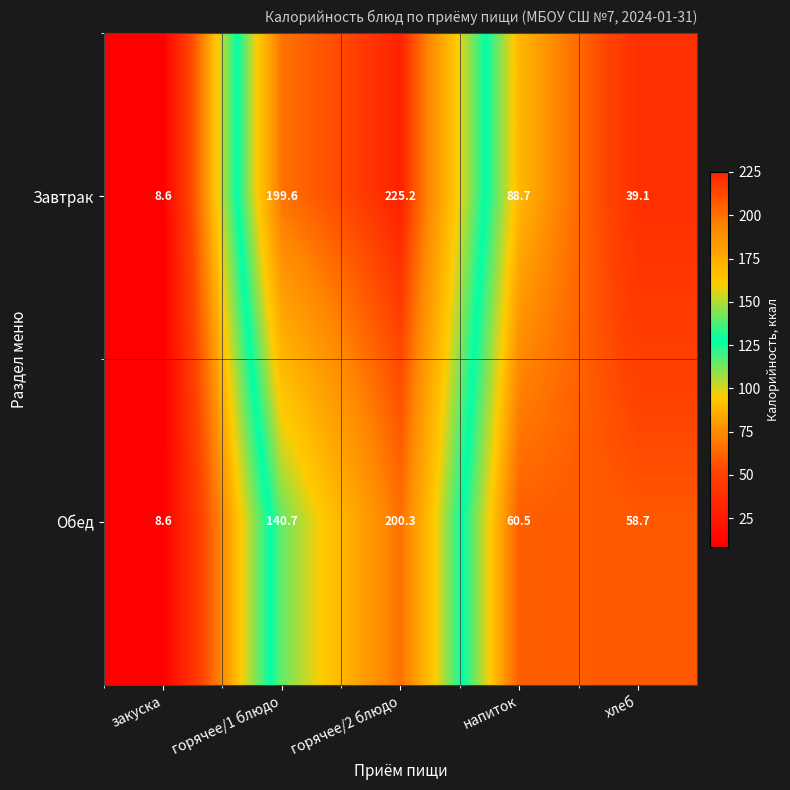

What is the total value across all series at горячее/2 блюдо?

425.5